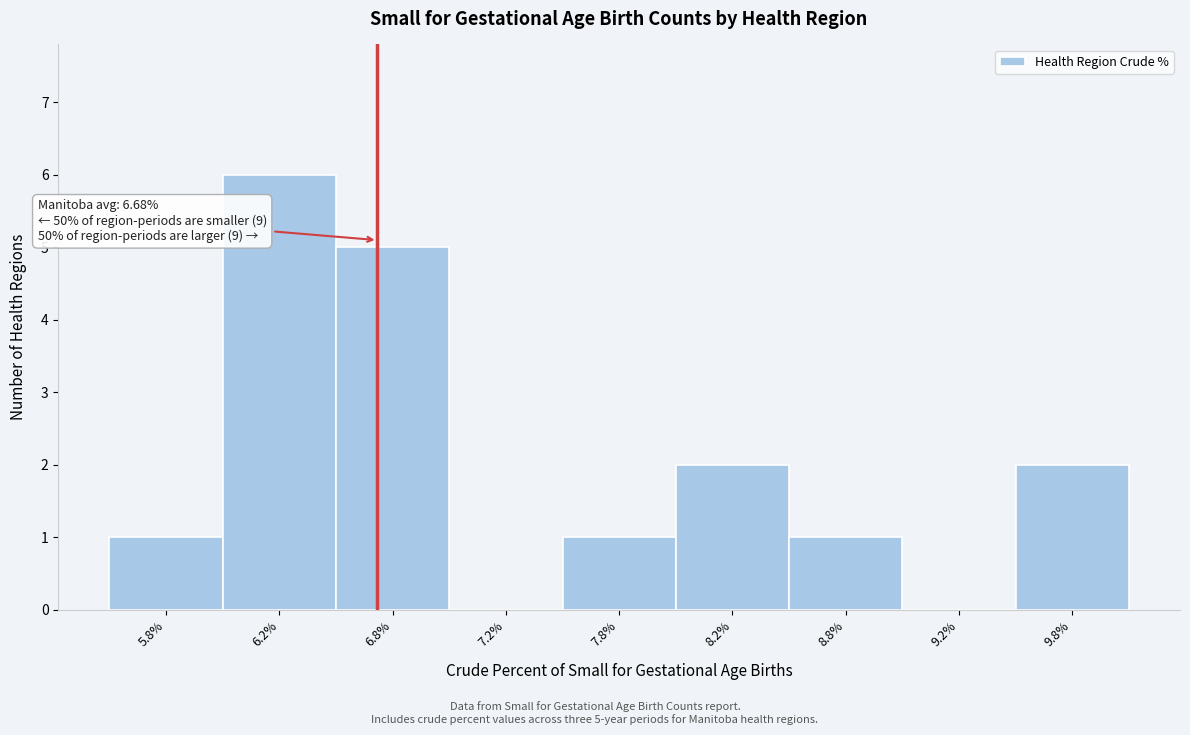

Reading left to right, what are all the values shown in this chart?

5.8%=1	6.2%=6	6.8%=5	7.2%=0	7.8%=1	8.2%=2	8.8%=1	9.2%=0	9.8%=2